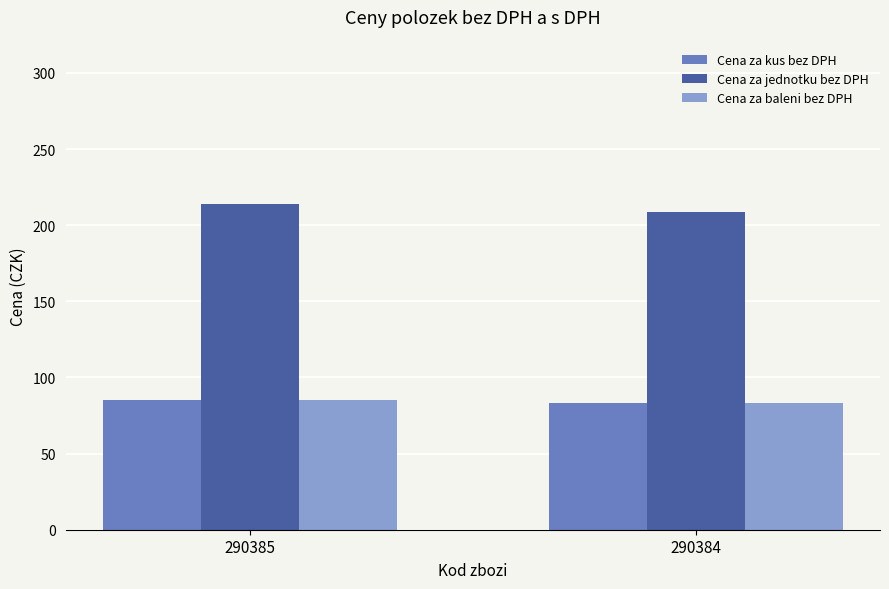

How many bars are there in total?

6